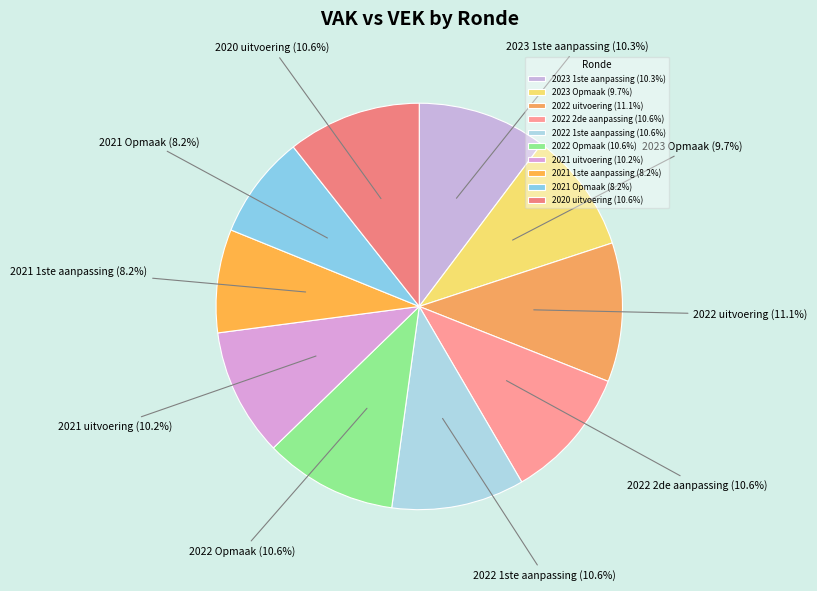

Does 2022 1ste aanpassing represent more than half of the total?

No